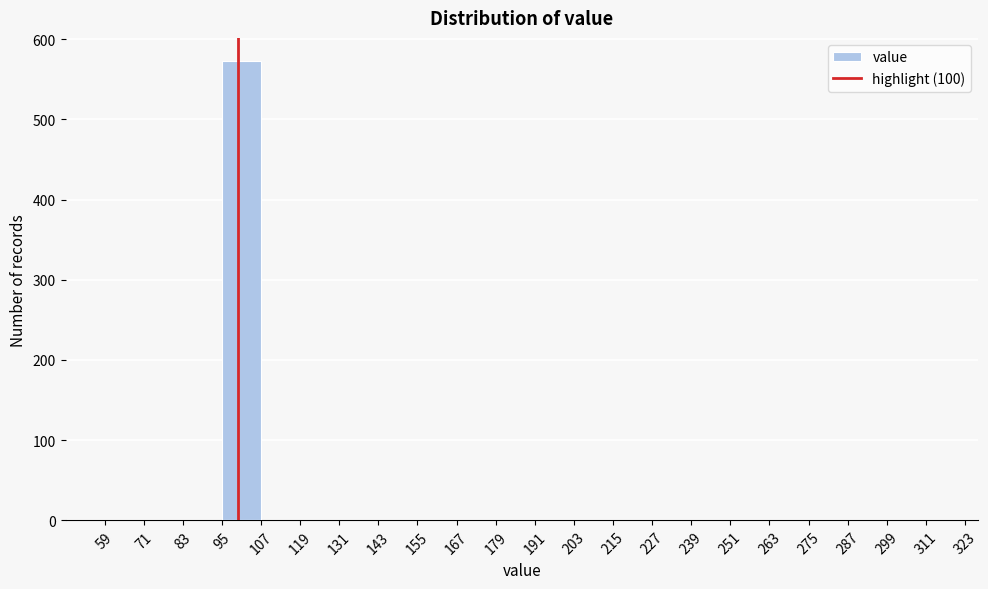

How tall is the bar that spans 95 to 107 on the x-axis? The values are not printed on the chart, so give them approximately, as read against the axis.

570